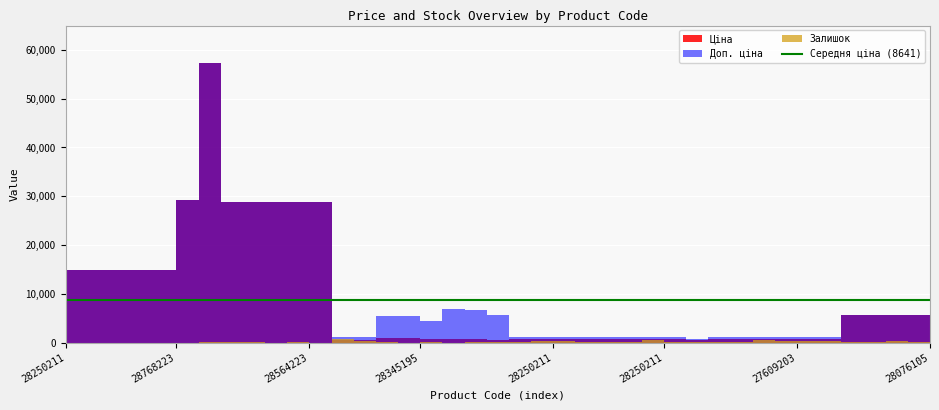

What is the average value of the Доп. ціна series?

9531.6